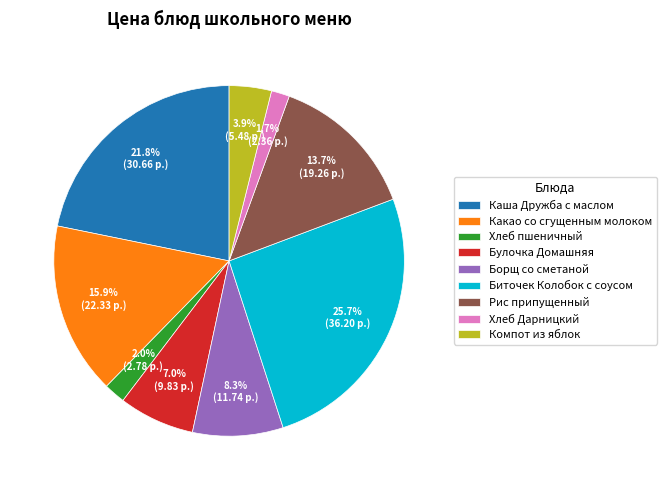

Does Каша Дружба с маслом represent more than half of the total?

No